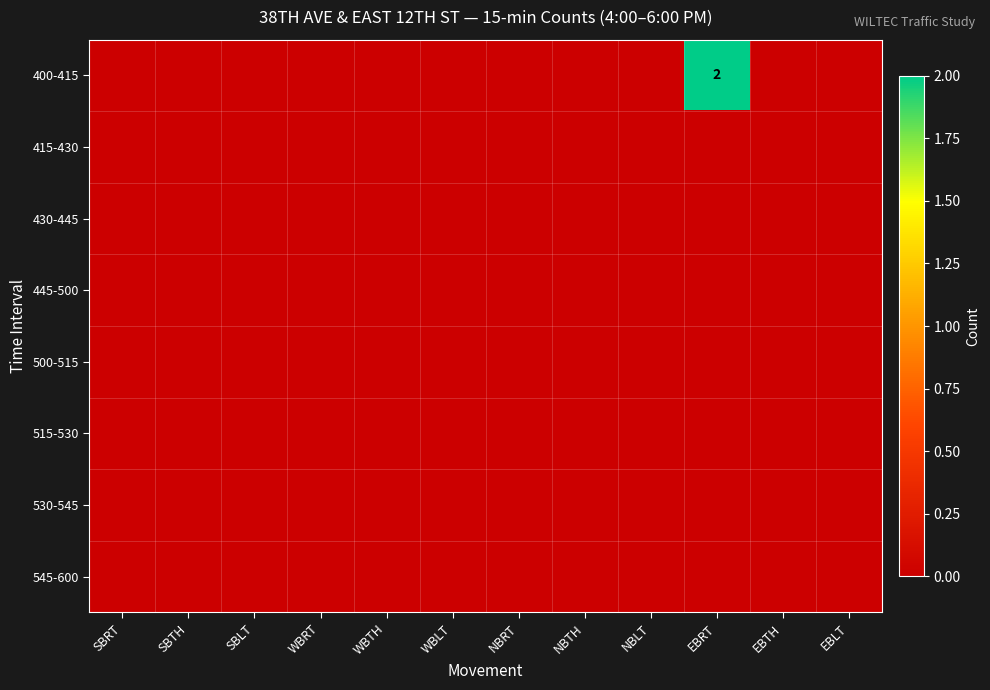

Is it true that 530-545 equals 0 at EBTH?

True